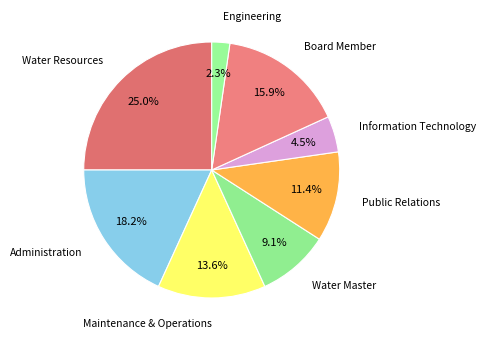

What is the smallest slice in the pie chart?

Engineering